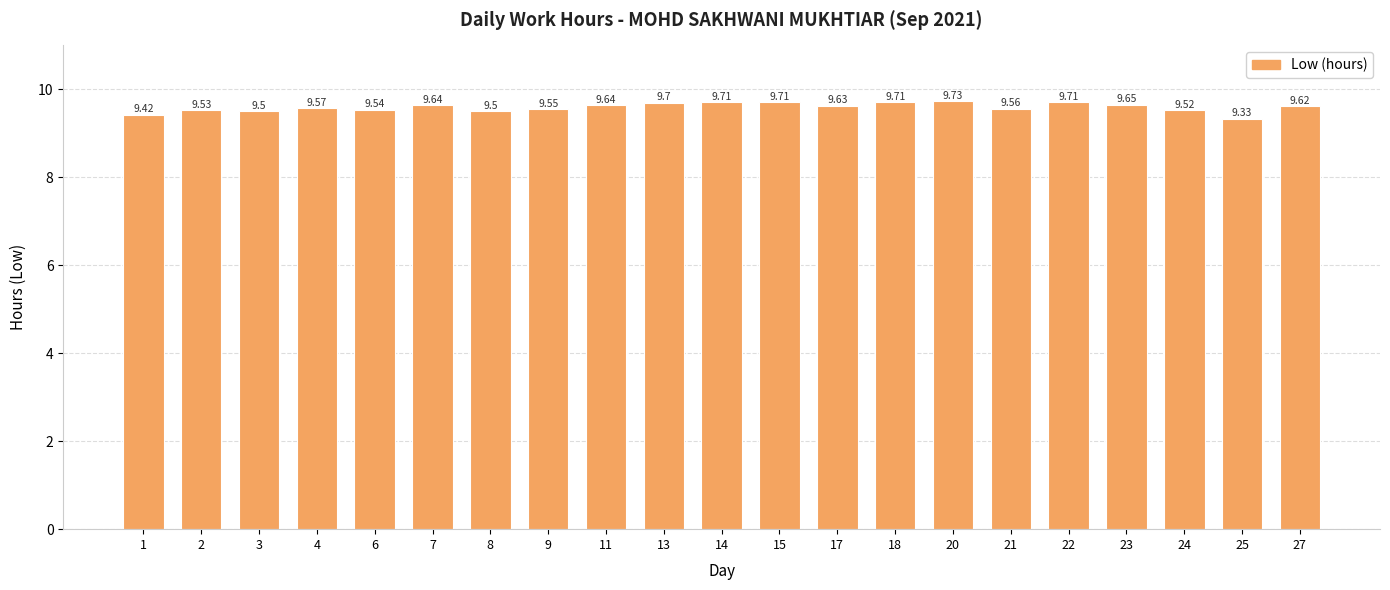

True or false: the data shows 9.4 at 1.

True